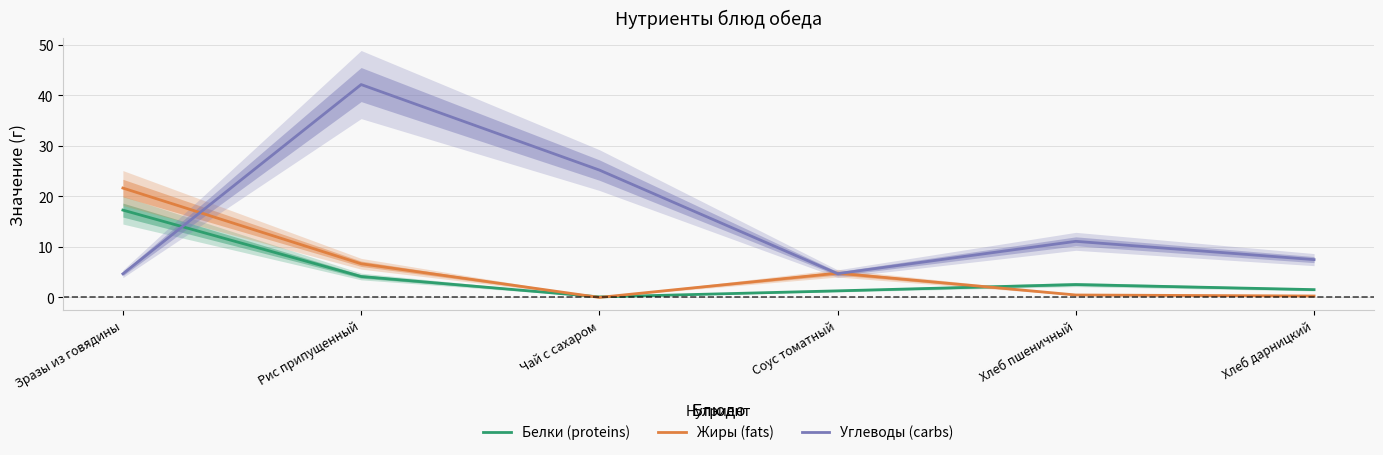

What position from the left is Чай с сахаром?

3